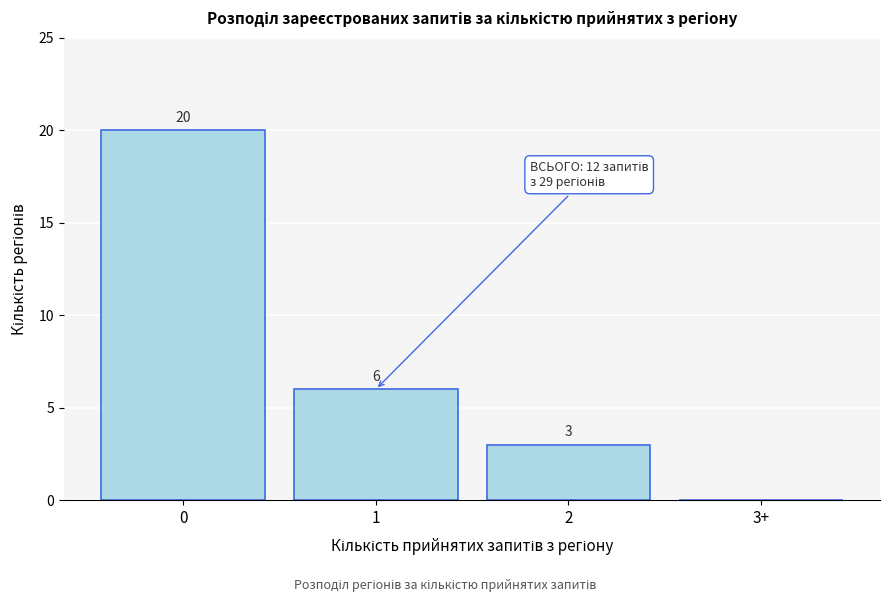

Reading left to right, extract all data points from this chart.

0=20	1=6	2=3	3+=0